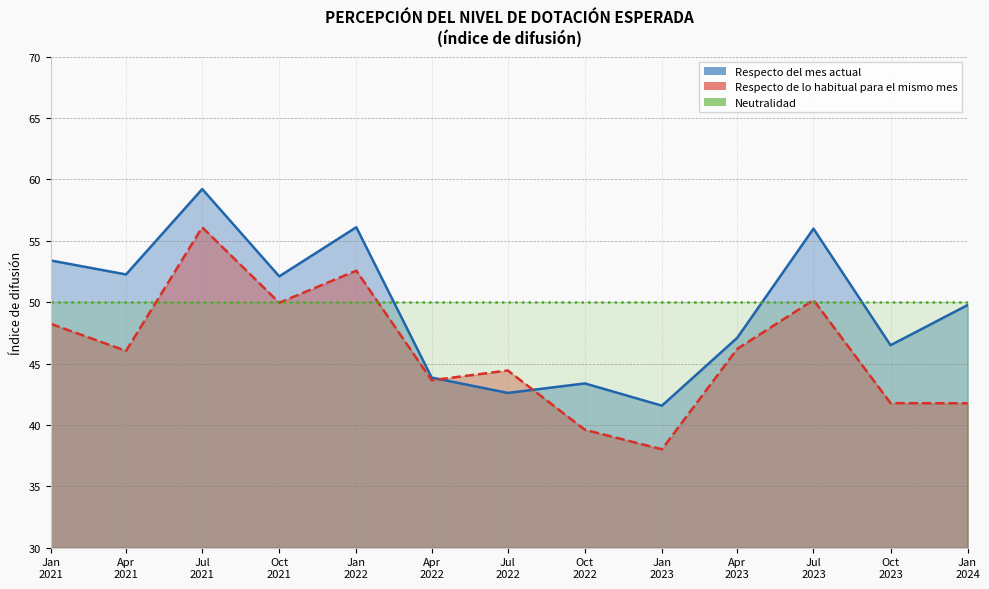

The Respecto de lo habitual para el mismo mes series shows 16.3 at Apr 2021. True or false?

False